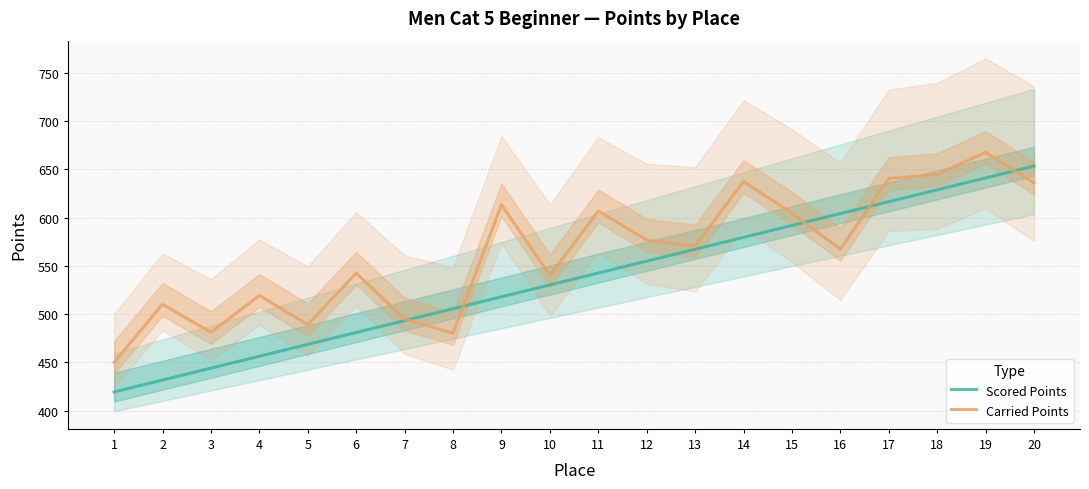

After their last crossing, which series has the higher values: Carried Points or Scored Points?

Scored Points